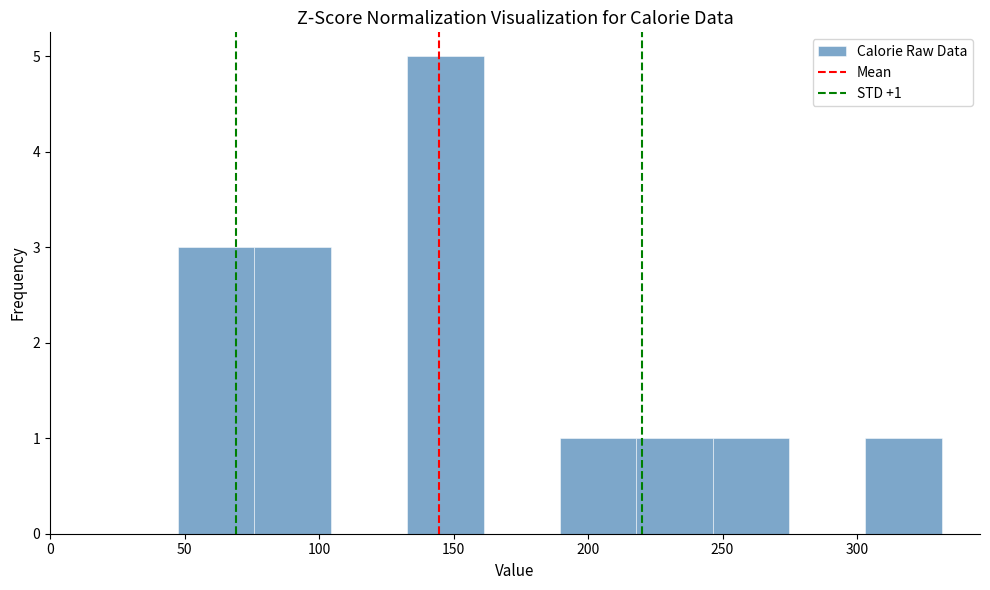

Over which range of the x-axis is the bar tallest?

135 to 160